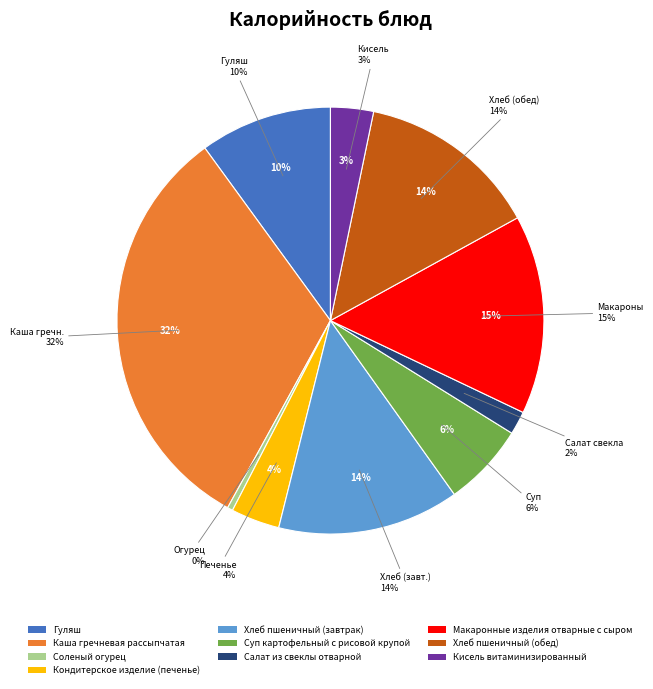

To the nearest percent, what is the difference between the largest and smallest slice percentages?

32%